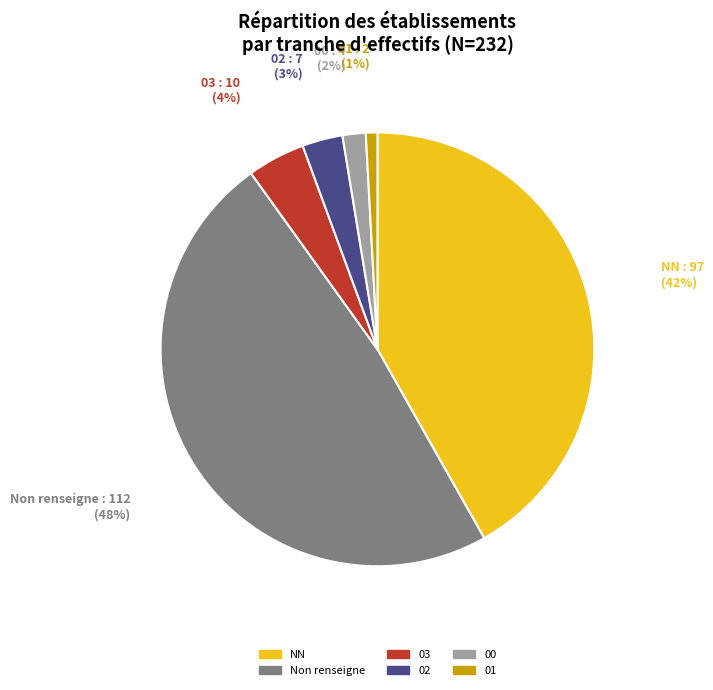

To the nearest percent, what is the difference between the largest and smallest slice percentages?

47%